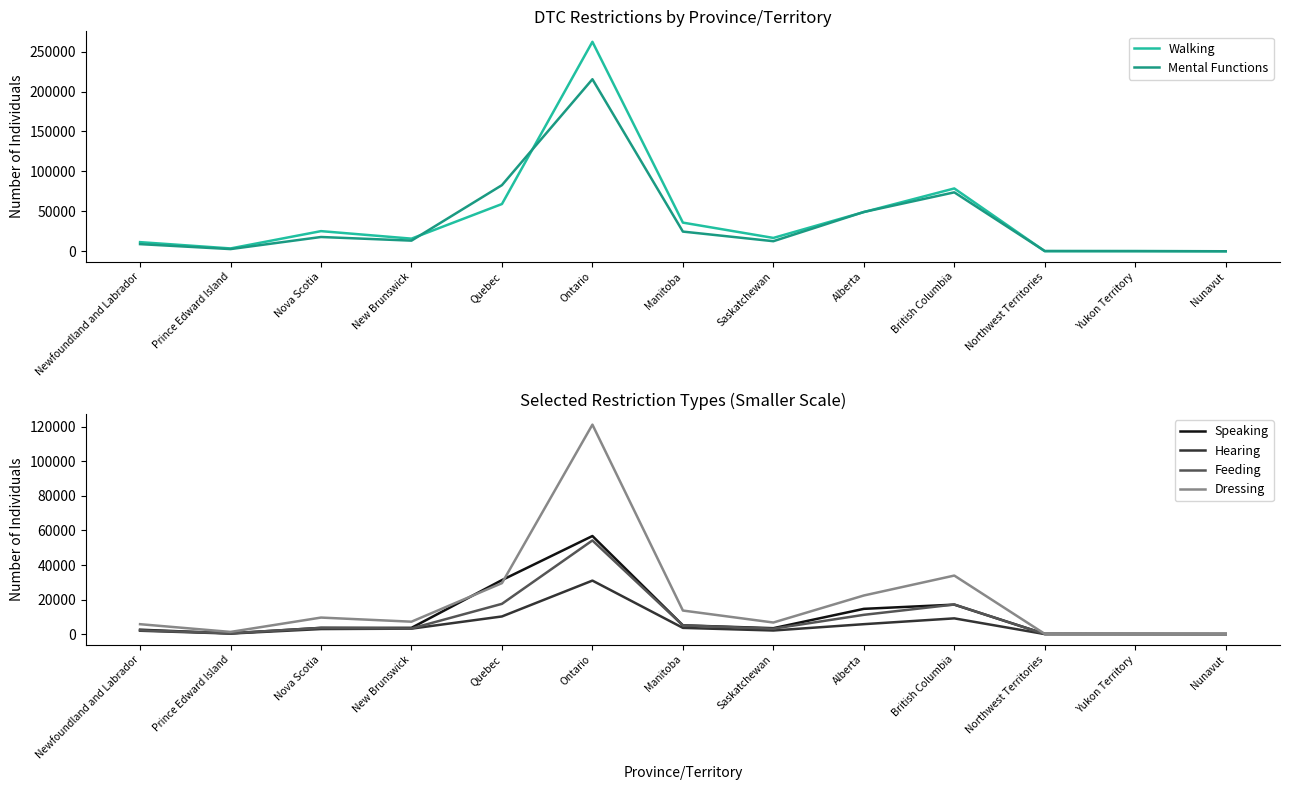

True or false: Speaking and Walking intersect in this chart.

False